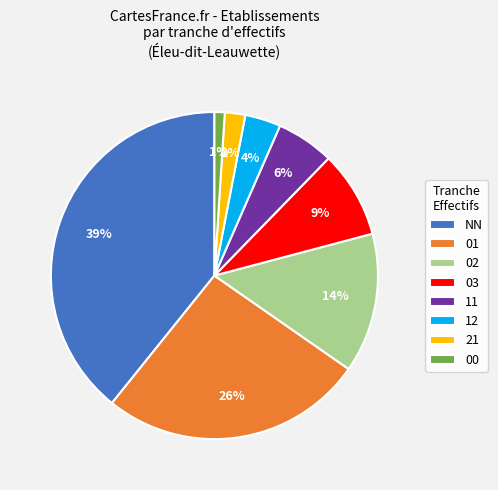

To the nearest percent, what is the difference between the largest and smallest slice percentages?

38%